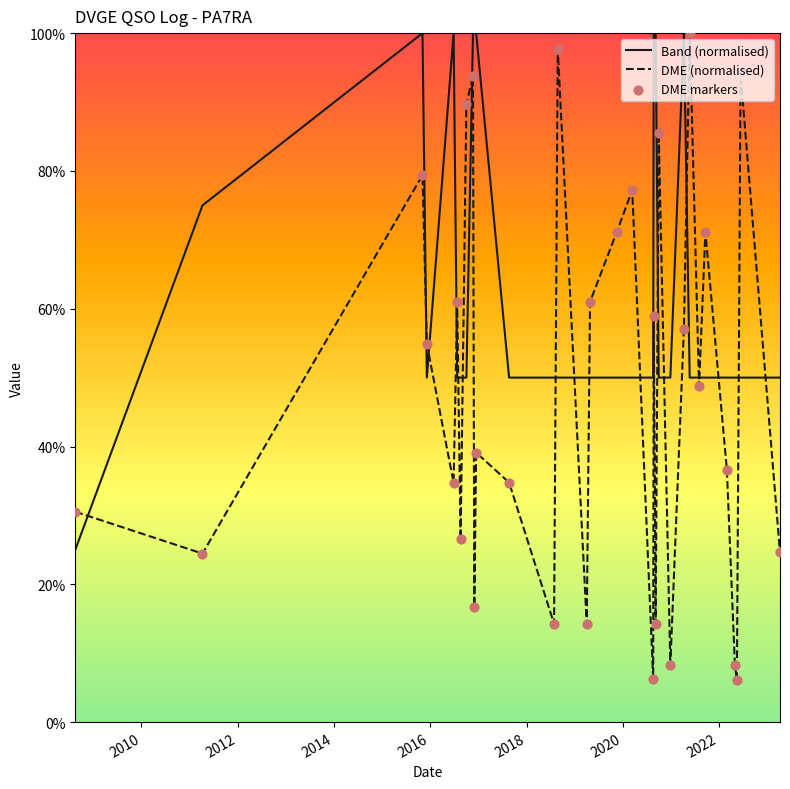

Which series has the largest total across all categories?

Band (normalised)